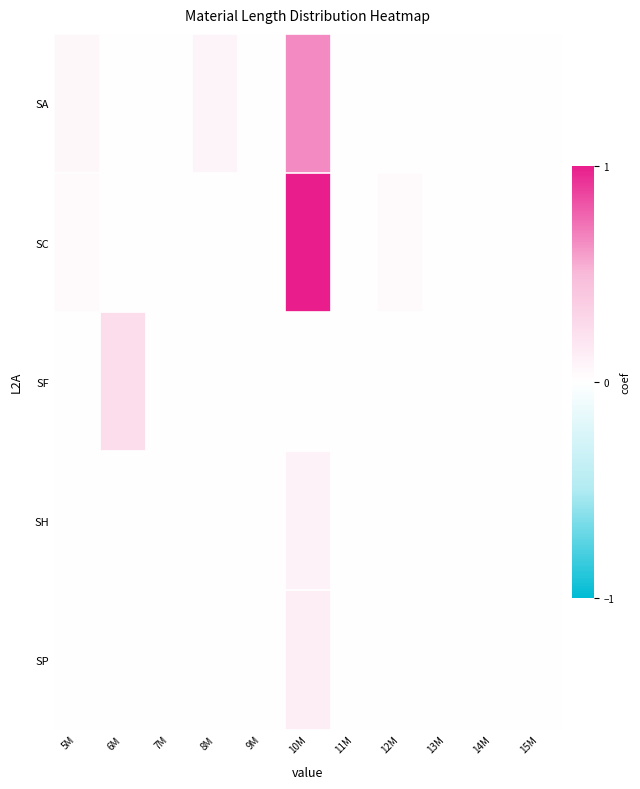

Reading left to right, transcribe all the data shown in this chart.

SA: 5M=0.1	6M=0.0	7M=0.0	8M=0.1	9M=0.0	10M=0.7	11M=0.0	12M=0.0	13M=0.0	14M=0.0	15M=0.0
SC: 5M=0.0	6M=0.0	7M=0.0	8M=0.0	9M=0.0	10M=1.0	11M=0.0	12M=0.0	13M=0.0	14M=0.0	15M=0.0
SF: 5M=0.0	6M=0.2	7M=0.0	8M=0.0	9M=0.0	10M=0.0	11M=0.0	12M=0.0	13M=0.0	14M=0.0	15M=0.0
SH: 5M=0.0	6M=0.0	7M=0.0	8M=0.0	9M=0.0	10M=0.1	11M=0.0	12M=0.0	13M=0.0	14M=0.0	15M=0.0
SP: 5M=0.0	6M=0.0	7M=0.0	8M=0.0	9M=0.0	10M=0.1	11M=0.0	12M=0.0	13M=0.0	14M=0.0	15M=0.0